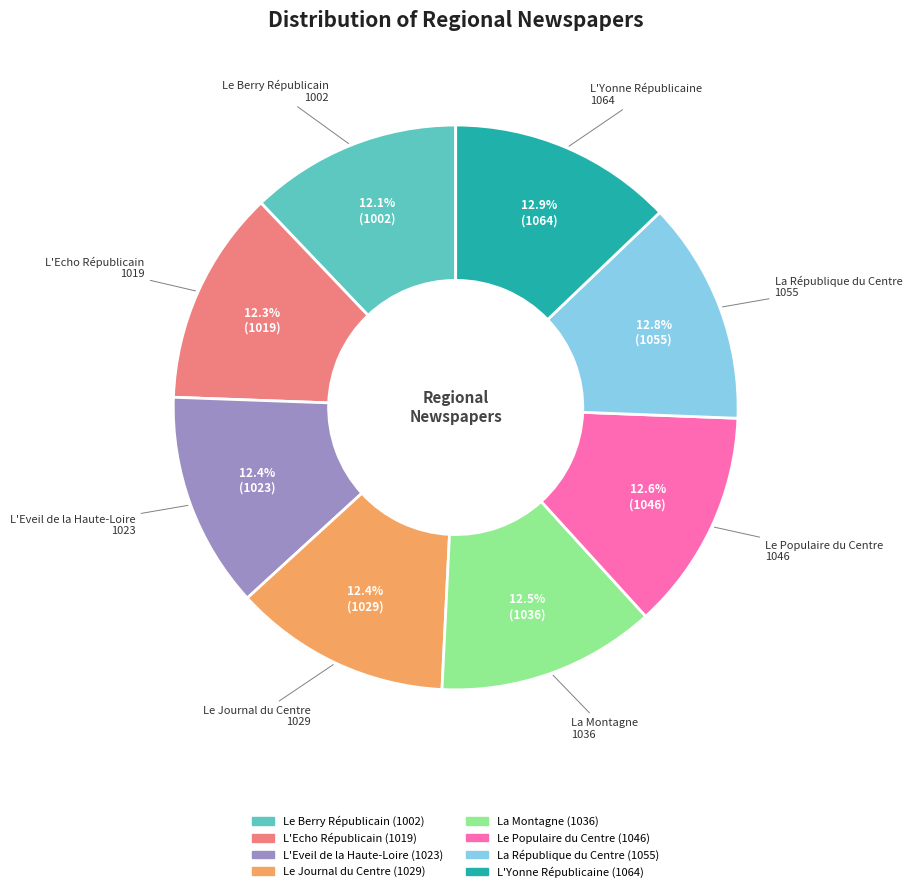

Does Le Populaire du Centre account for over 50% of the chart?

No